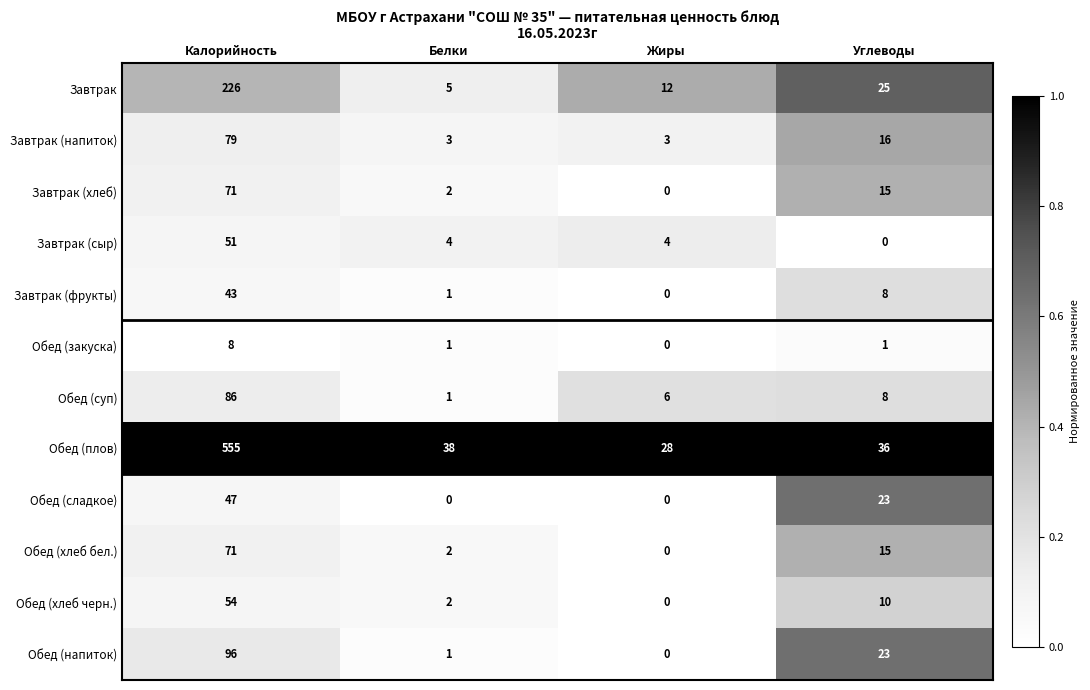

The value of Обед (суп) at Углеводы is 8. True or false?

True